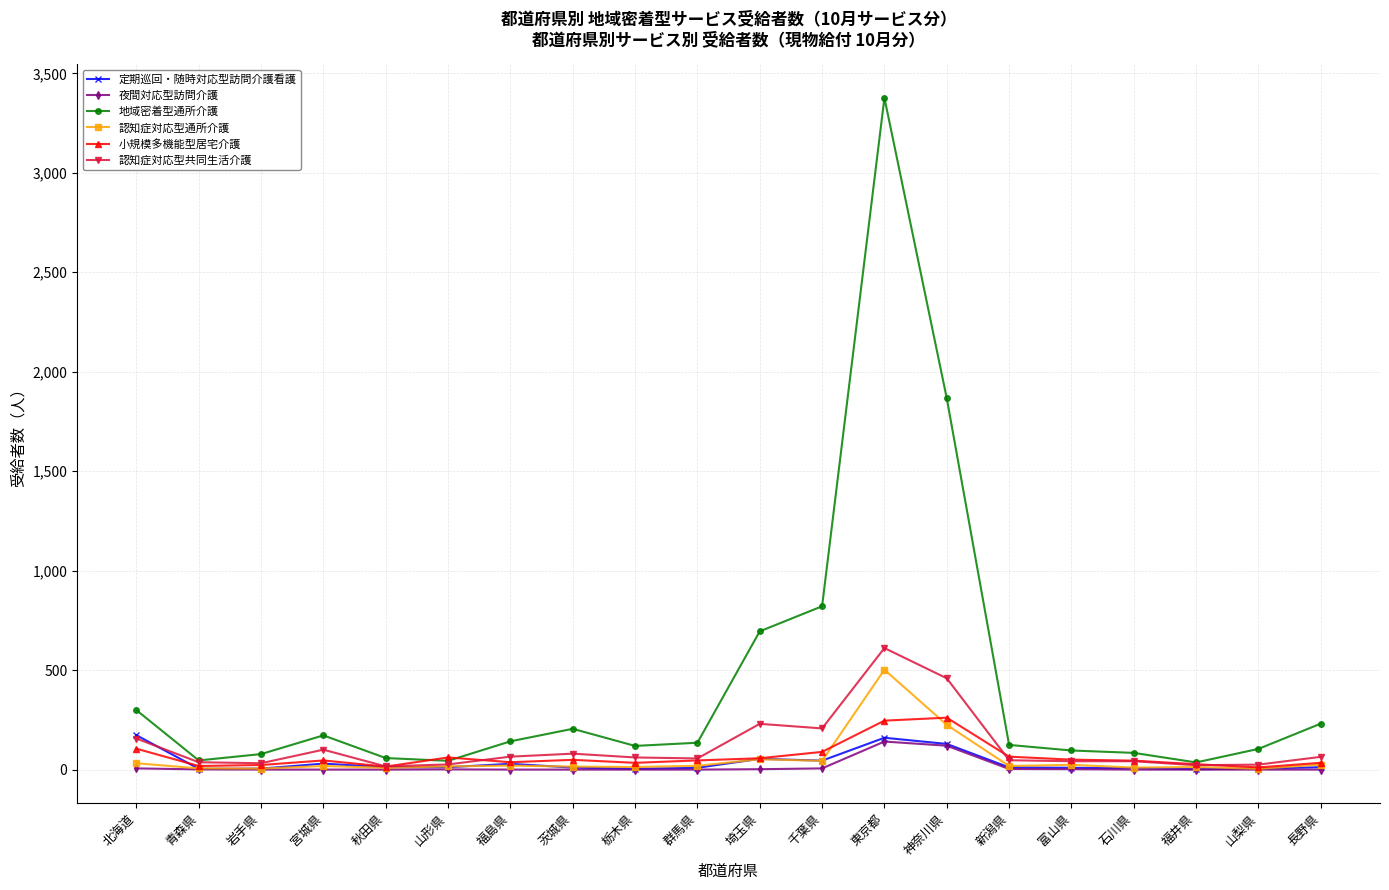

True or false: 定期巡回・随時対応型訪問介護看護 has more than 0 interior local peaks.

True